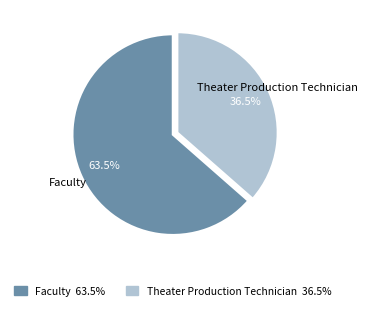

How many segments does this pie chart have?

2